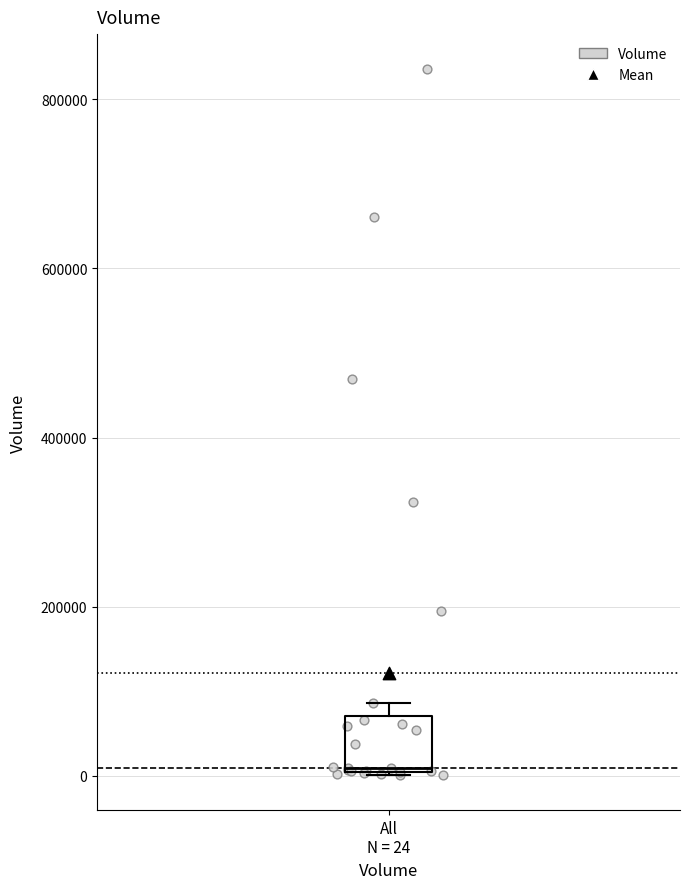

Where is the upper edge of the box for All N = 24 on the y-axis? The values are not printed on the chart, so give them approximately, as read against the axis.

80000